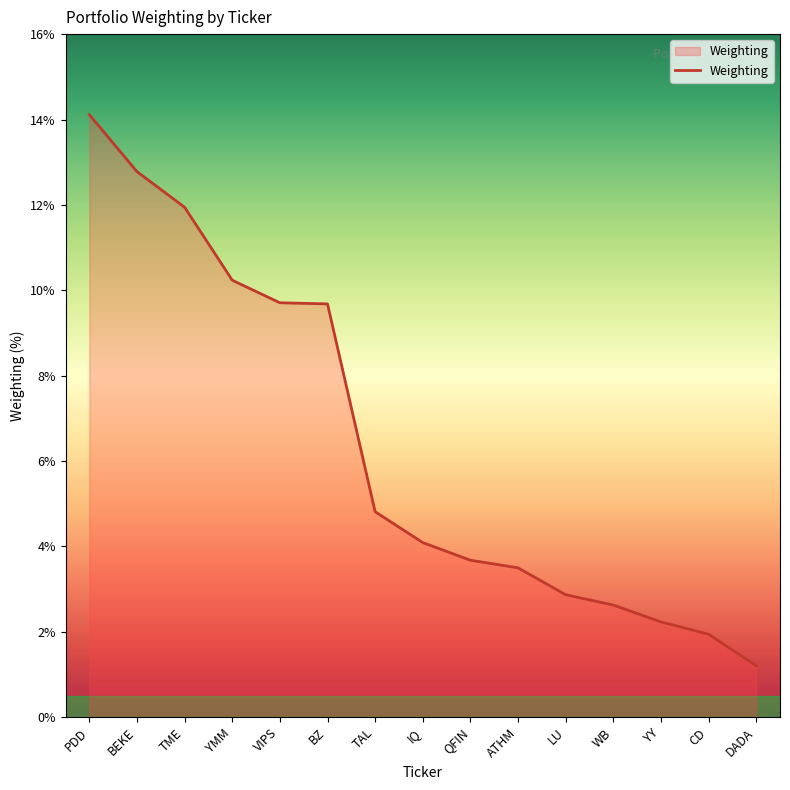

What position from the left is TME?

3